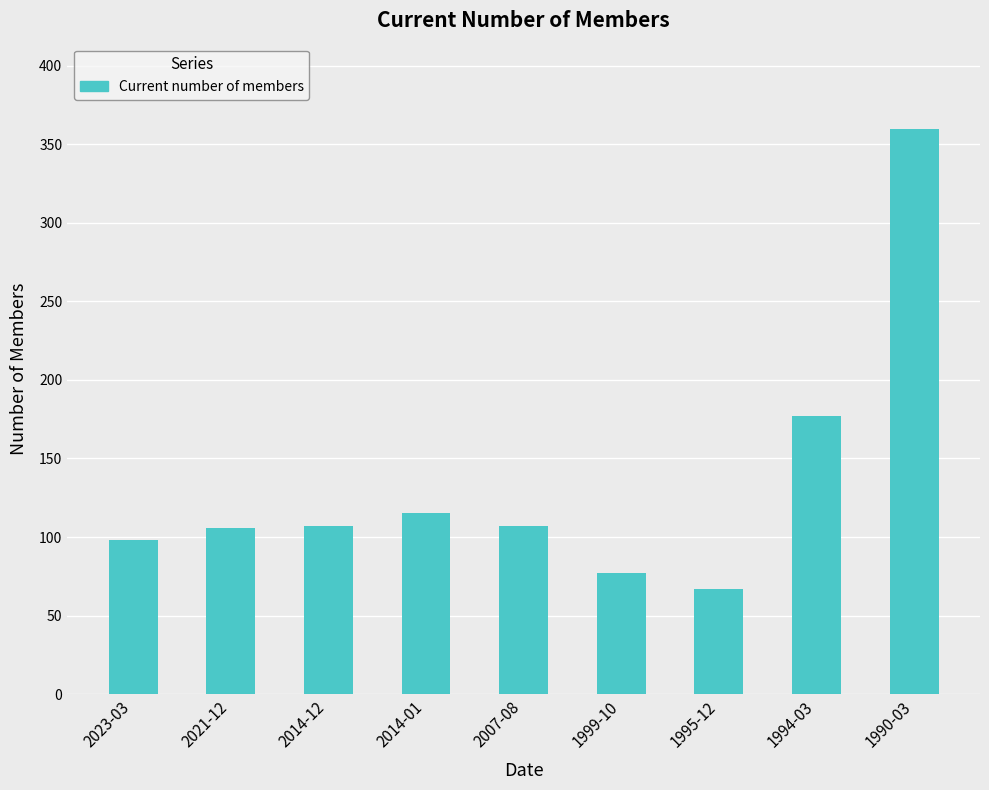

What is the label of the 1st bar from the right?

1990-03